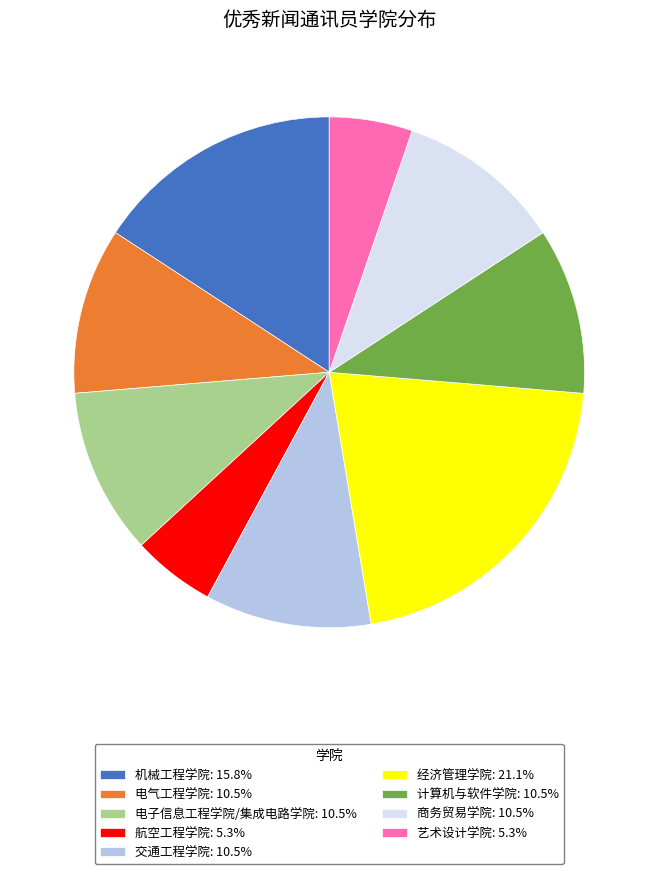

Does 航空工程学院 represent more than half of the total?

No